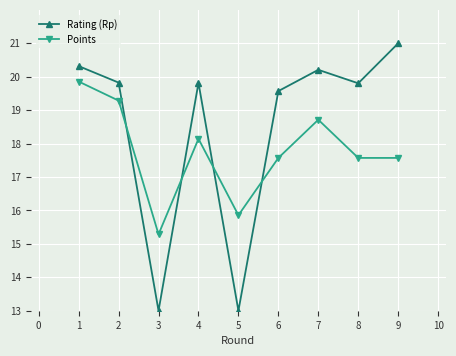

How many values in the Rating (Rp) series exceed 19?

7